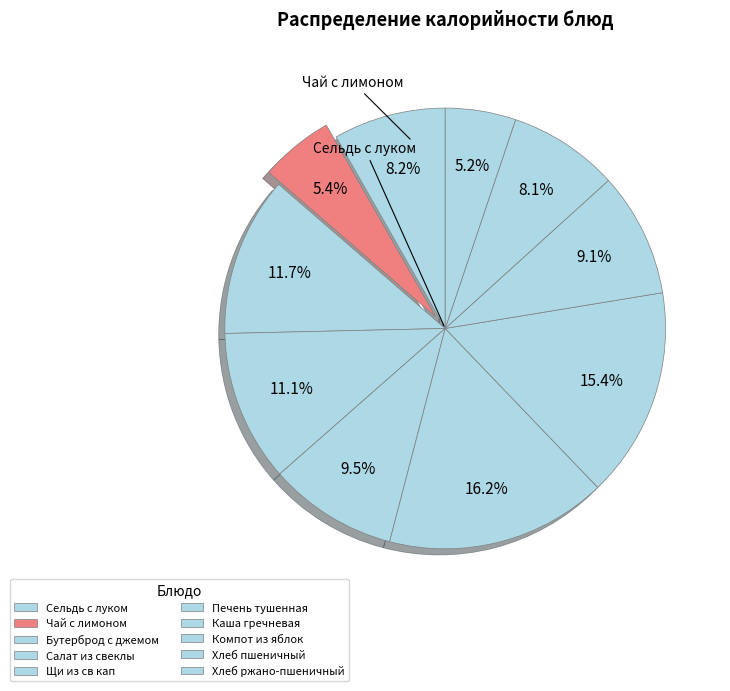

How many slices are in this pie chart?

10